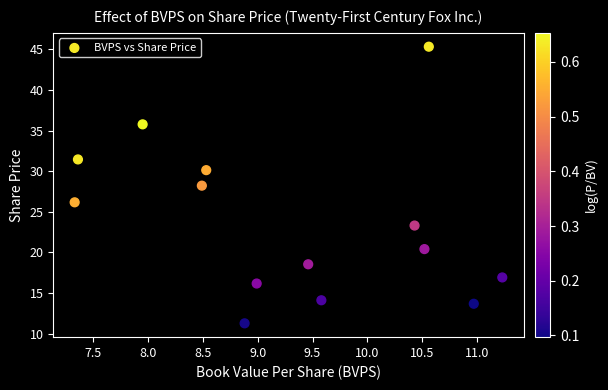

What is the range of Y values (max minus min)?

34.1